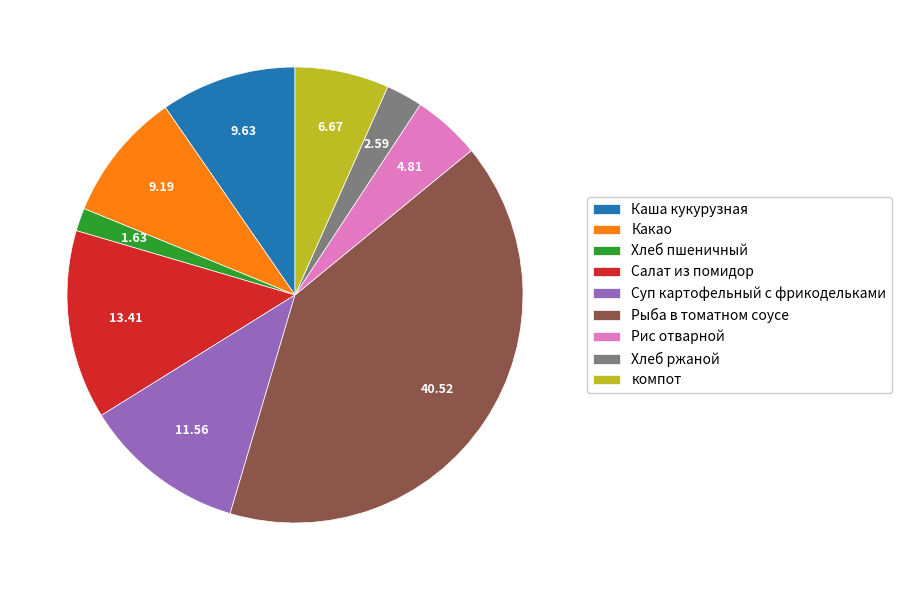

Is it true that Рис отварной is 16% of the pie?

False